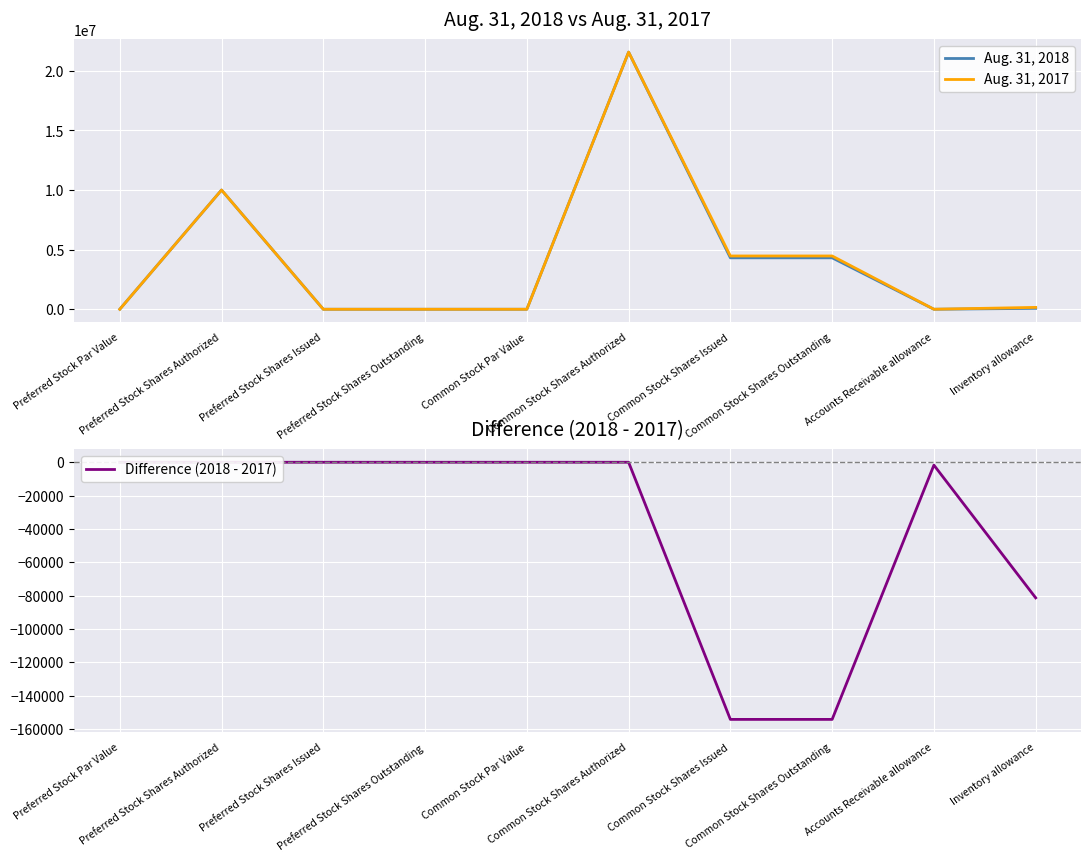

True or false: Aug. 31, 2017 and Aug. 31, 2018 intersect in this chart.

False